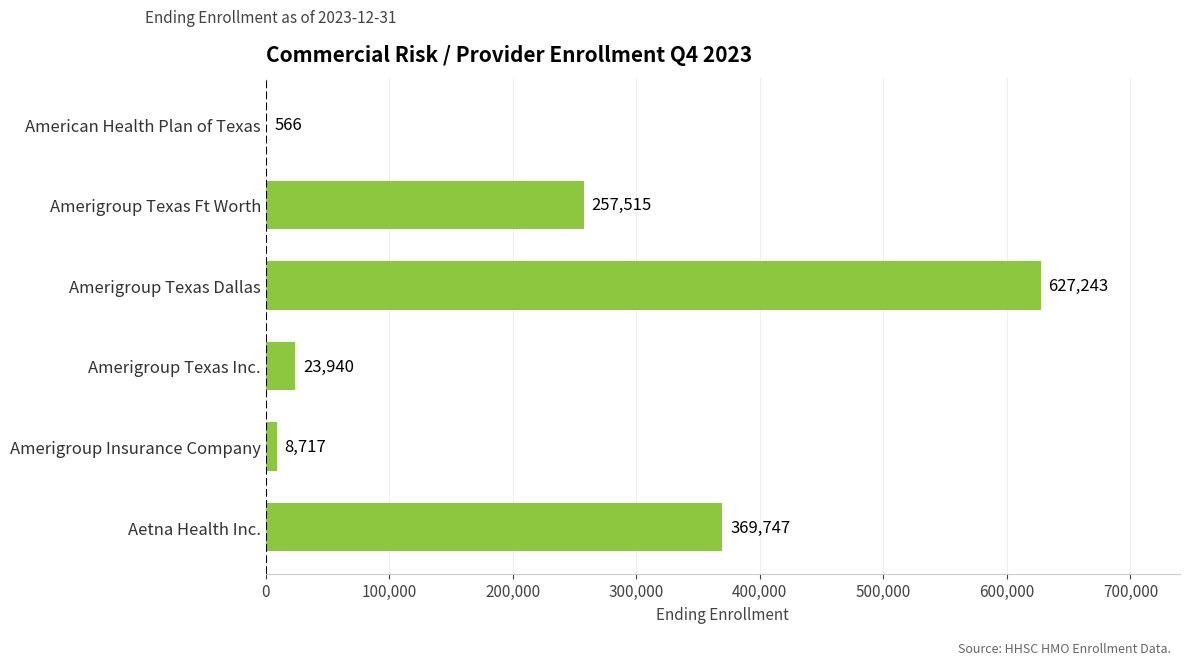

Reading top to bottom, transcribe all the data shown in this chart.

American Health Plan of Texas=566	Amerigroup Texas Ft Worth=257515	Amerigroup Texas Dallas=627243	Amerigroup Texas Inc.=23940	Amerigroup Insurance Company=8717	Aetna Health Inc.=369747